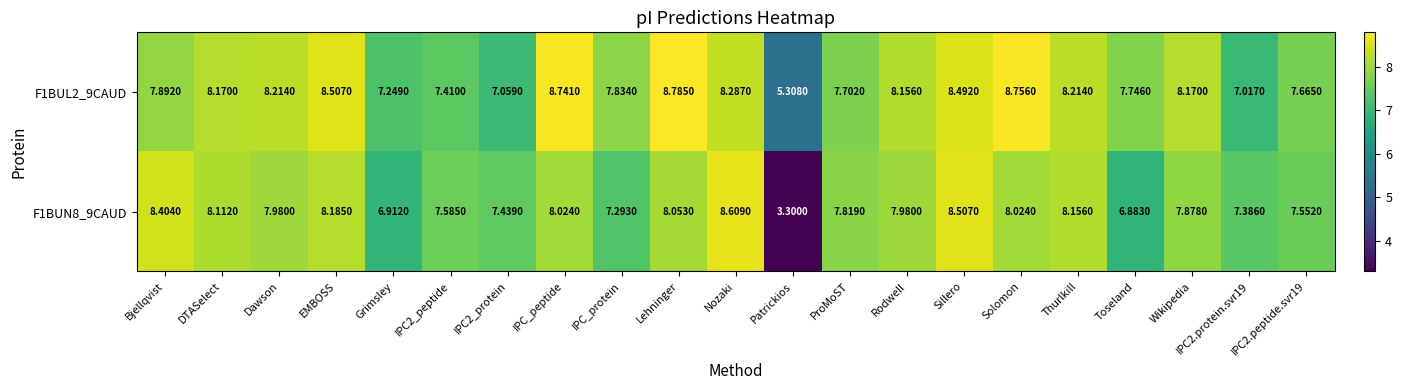

At which category does the chart reach its minimum across all series?

Patrickios